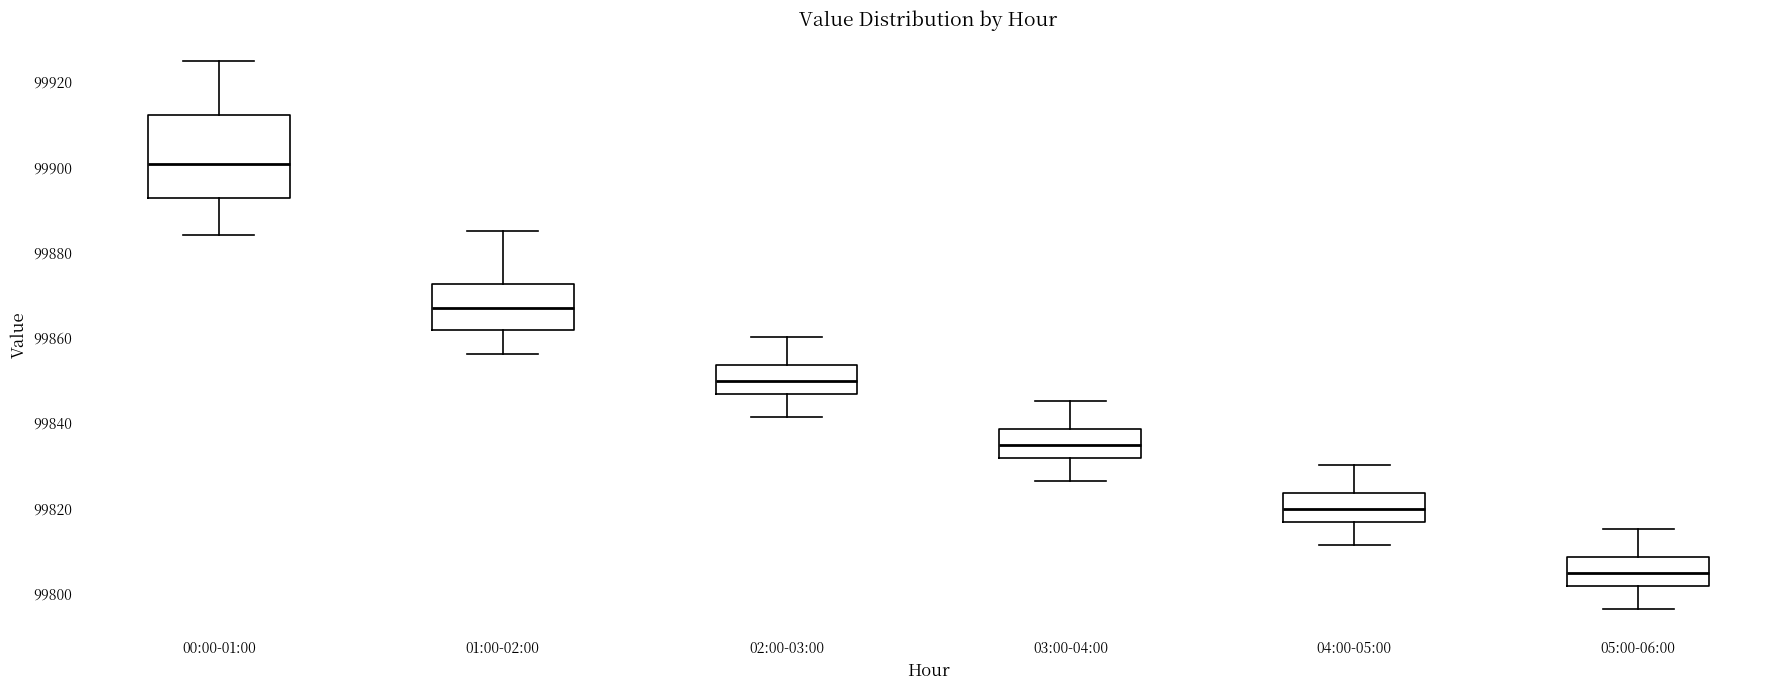

Reading left to right, transcribe this box plot: for each box, give where its median line is, the range the box spans, and where its two whiskers end, as read against the y-axis. The values are not printed on the chart, so give them approximately, as read against the axis.

00:00-01:00: median 99900, box 99892 to 99912, whiskers 99884 to 99924
01:00-02:00: median 99866, box 99862 to 99872, whiskers 99856 to 99886
02:00-03:00: median 99850, box 99846 to 99854, whiskers 99842 to 99860
03:00-04:00: median 99834, box 99832 to 99838, whiskers 99826 to 99846
04:00-05:00: median 99820, box 99816 to 99824, whiskers 99812 to 99830
05:00-06:00: median 99804, box 99802 to 99808, whiskers 99796 to 99816